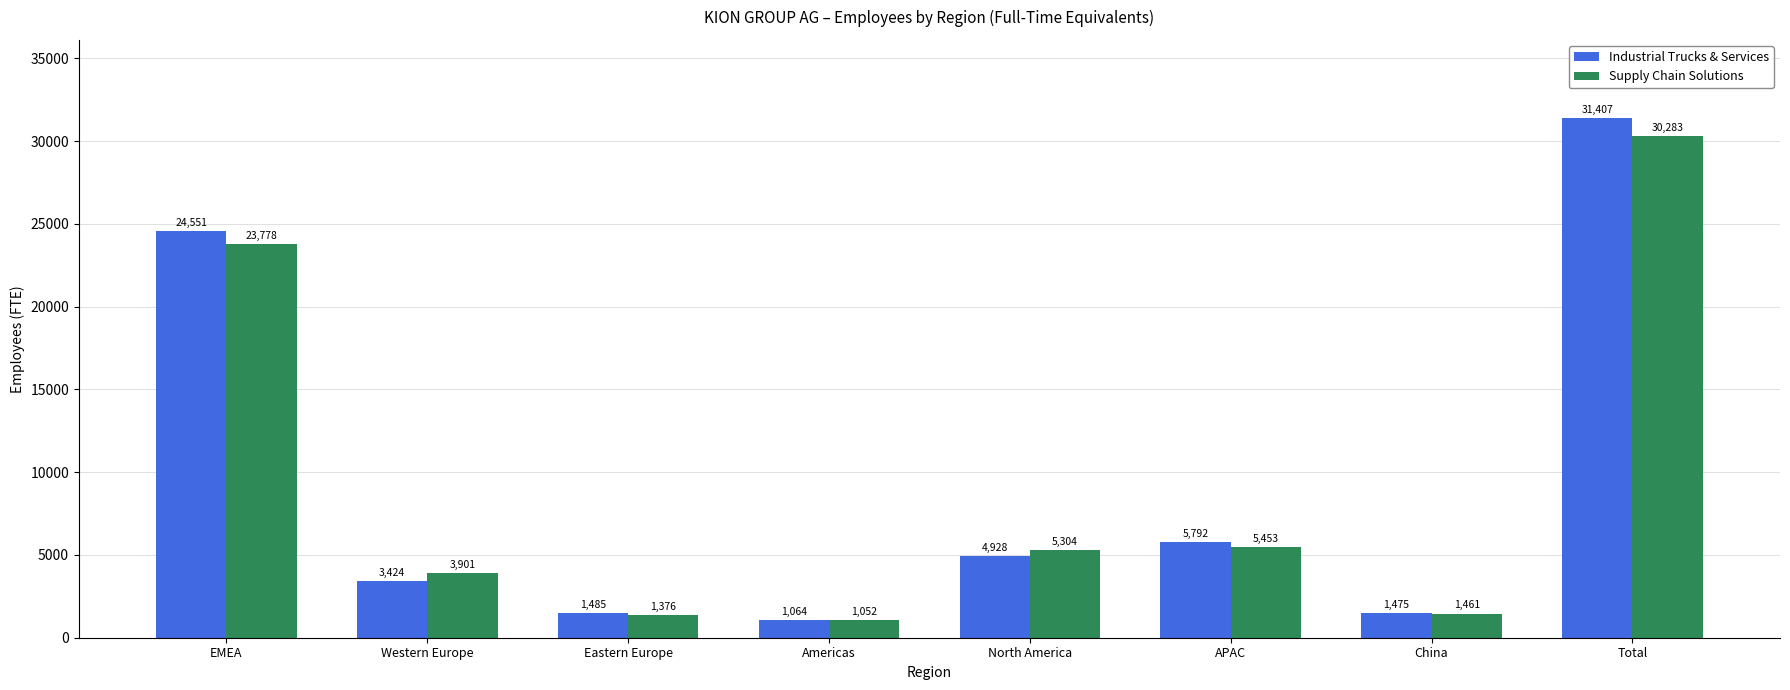

Which series has the widest spread of values?

Industrial Trucks & Services